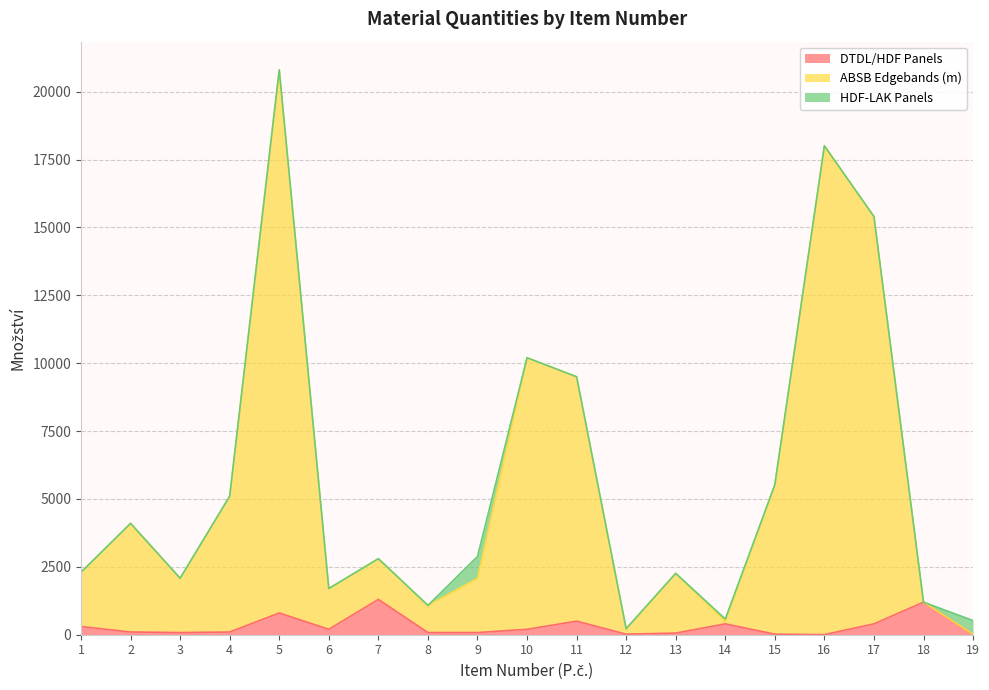

Does the chart have visible grid lines?

Yes